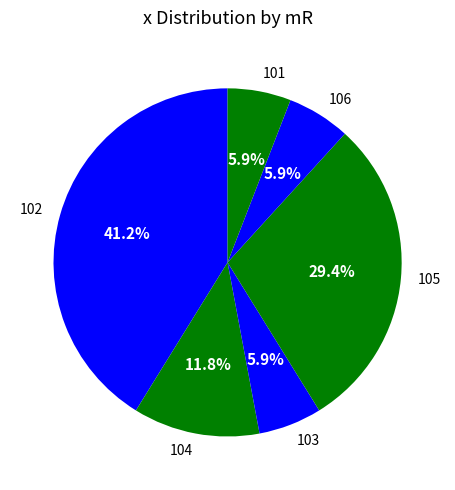

What is the ratio of the value at 102 to the value at 101?

7.0